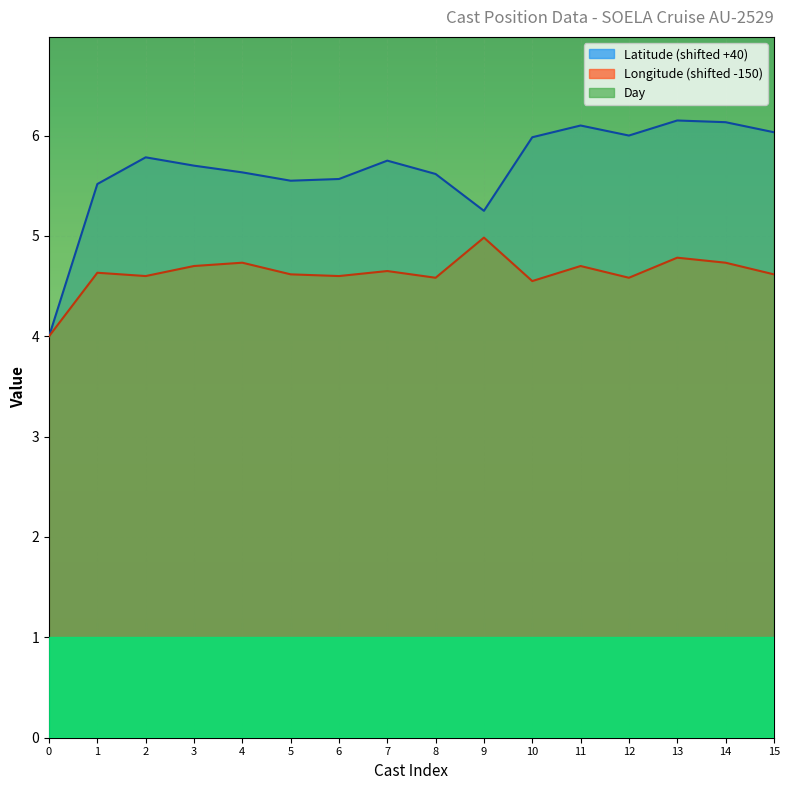

What is the minimum value for Longitude (shifted -150)?

4.0